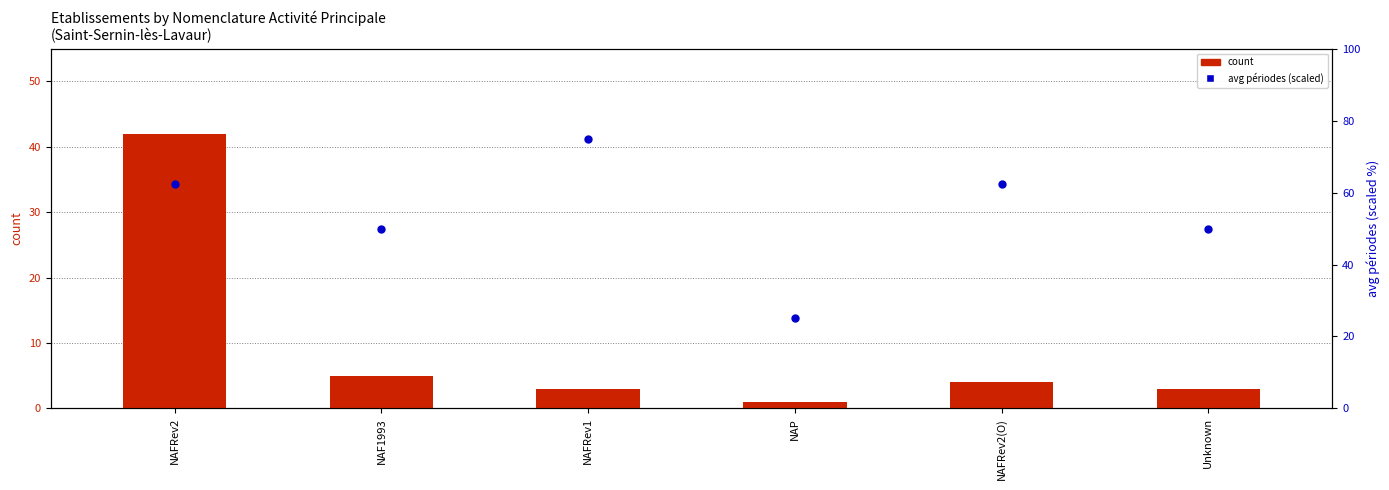

Which series reaches the maximum Y coordinate?

avg periodes (scaled)